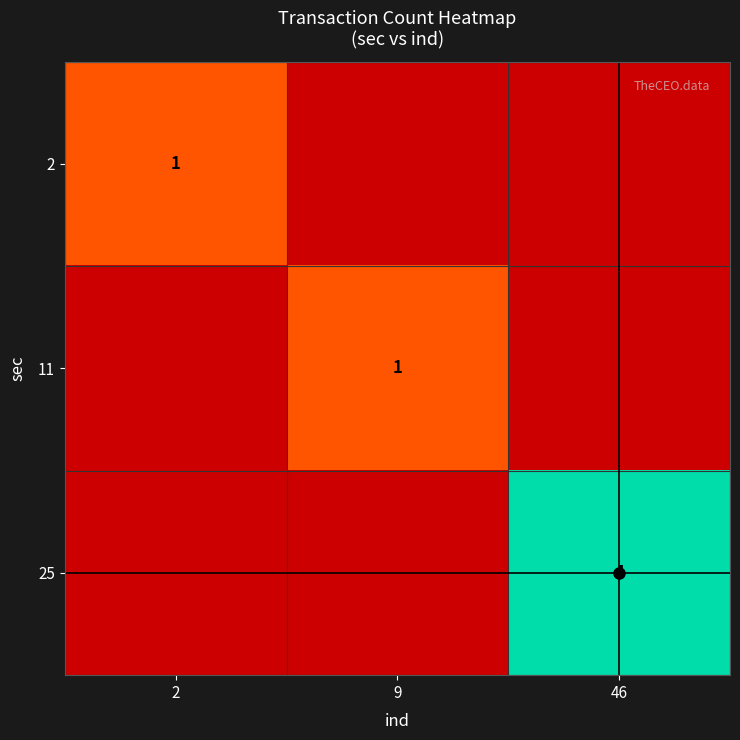

What is the difference between the highest and lowest values at 46?

4